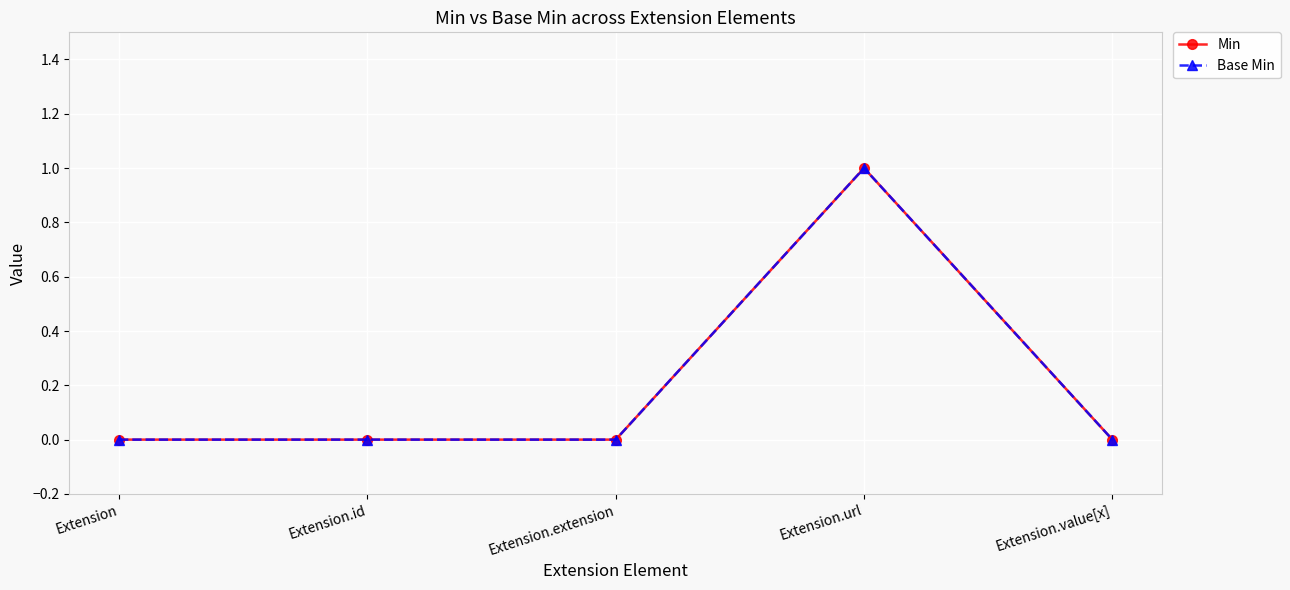

Is this an area chart (filled region under the line)?

No